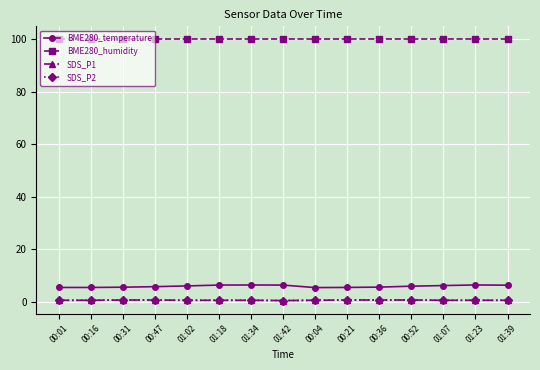

Is this an area chart (filled region under the line)?

No